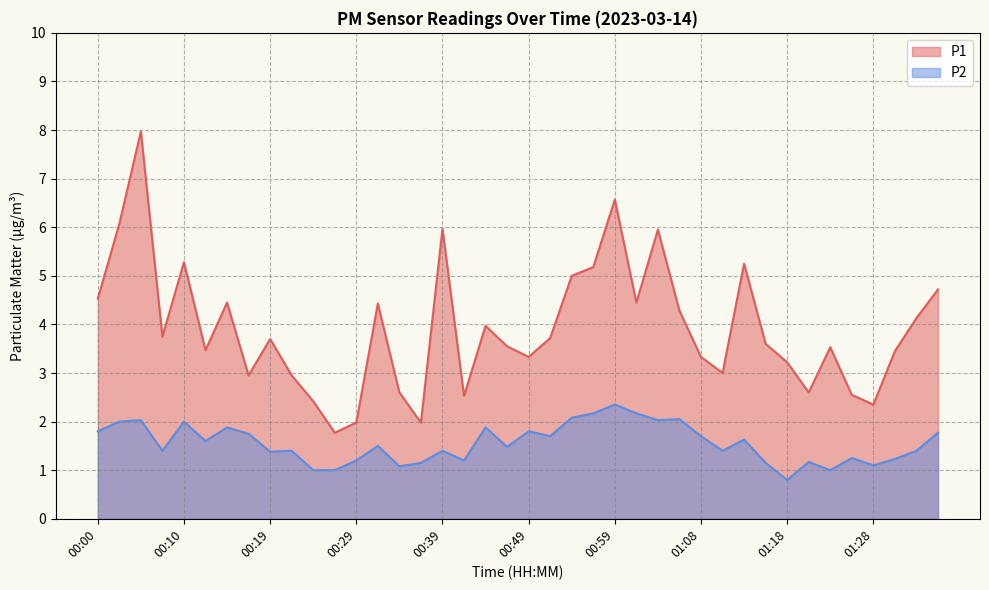

Does the chart display data point markers on the line(s)?

No